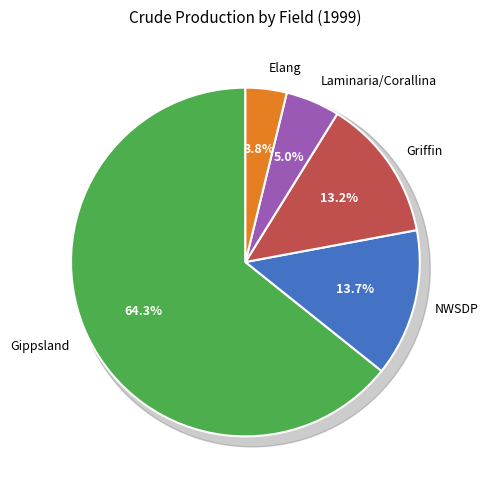

To the nearest percent, what percentage of the pie is Elang?

4%